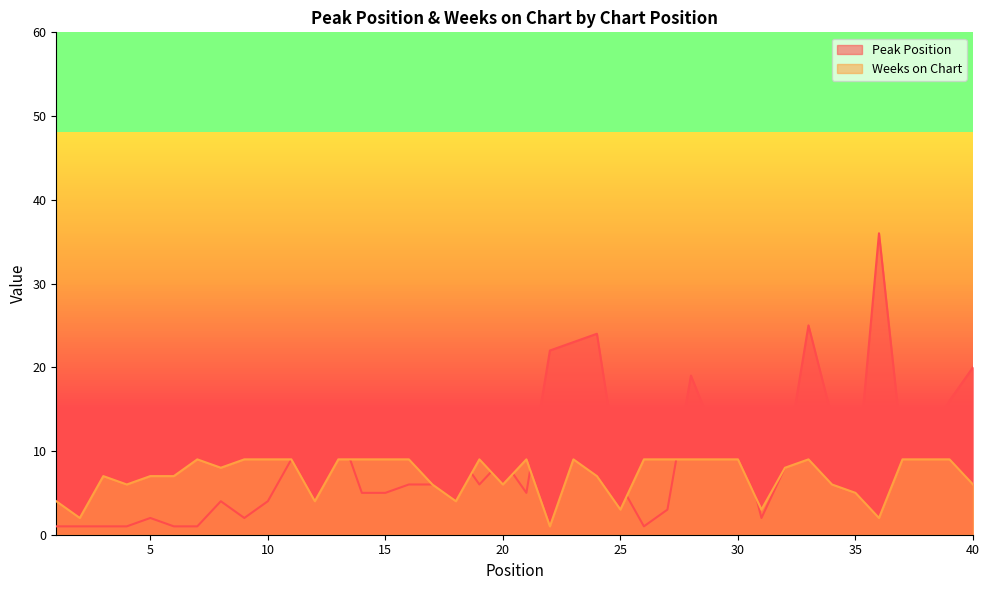

Reading right to left, transcribe all the data shown in this chart.

Peak Position: 40=20	39=16	38=11	37=10	36=36	35=5	34=14	33=25	32=8	31=2	30=13	29=12	28=19	27=3	26=1	25=6	24=24	23=23	22=22	21=5	20=9	19=6	18=10	17=6	16=6	15=5	14=5	13=13	12=12	11=9	10=4	9=2	8=4	7=1	6=1	5=2	4=1	3=1	2=1	1=1
Weeks on Chart: 40=6	39=9	38=9	37=9	36=2	35=5	34=6	33=9	32=8	31=3	30=9	29=9	28=9	27=9	26=9	25=3	24=7	23=9	22=1	21=9	20=6	19=9	18=4	17=6	16=9	15=9	14=9	13=9	12=4	11=9	10=9	9=9	8=8	7=9	6=7	5=7	4=6	3=7	2=2	1=4